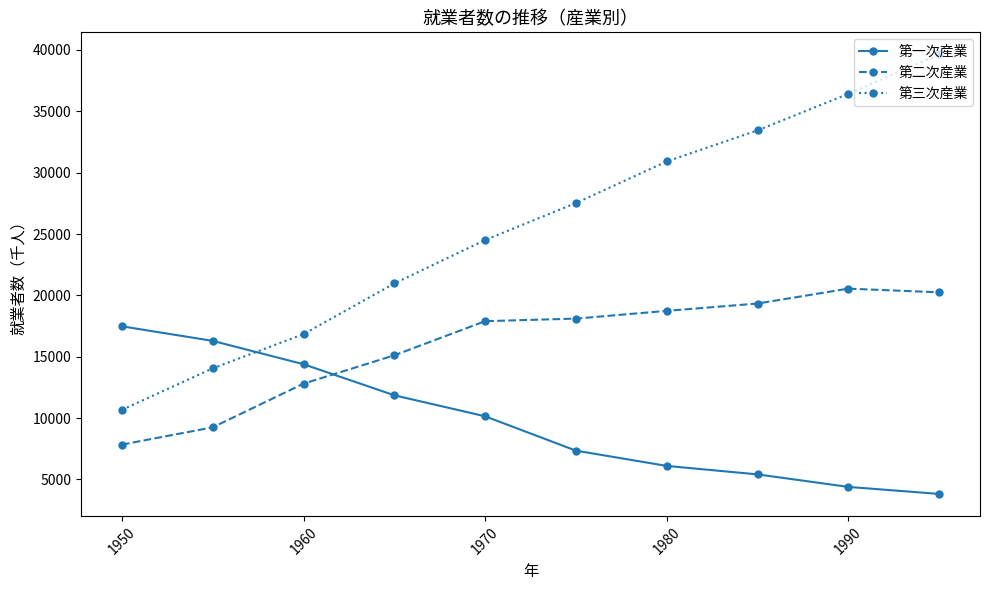

What is the minimum value shown in the chart?

3820